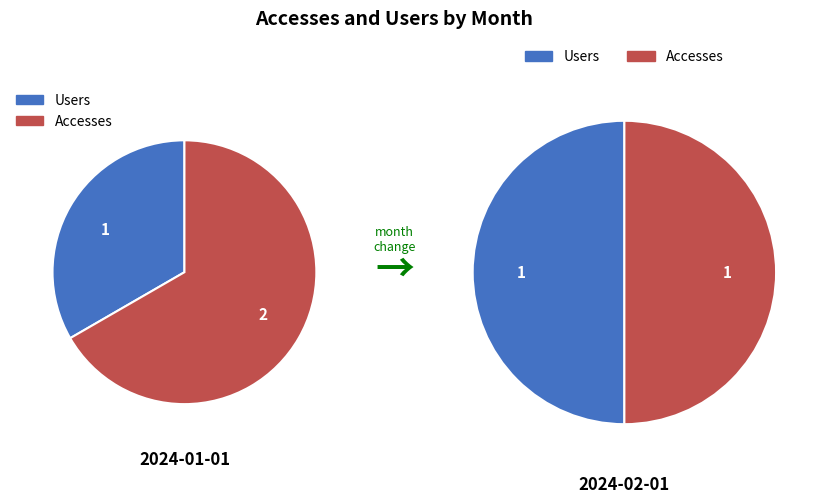

Which slice is the largest?

2024-01-01